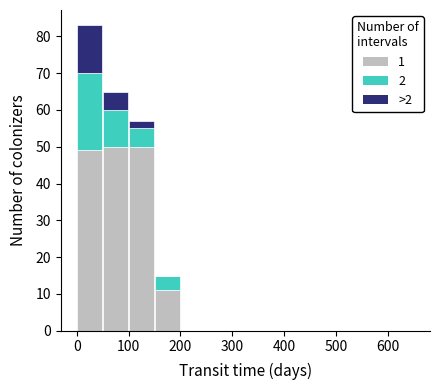

Which range on the x-axis has the tallest stacked bar (by total height)?

0 to 50